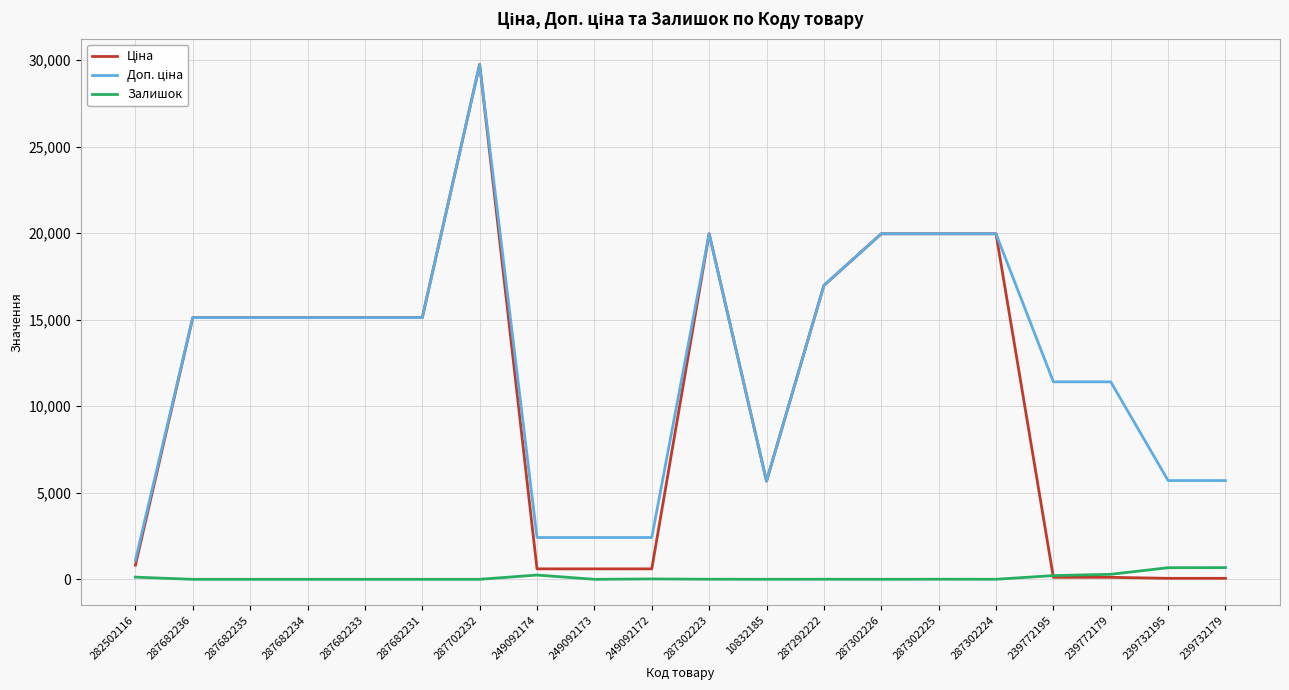

What position from the right is 287302226?

7